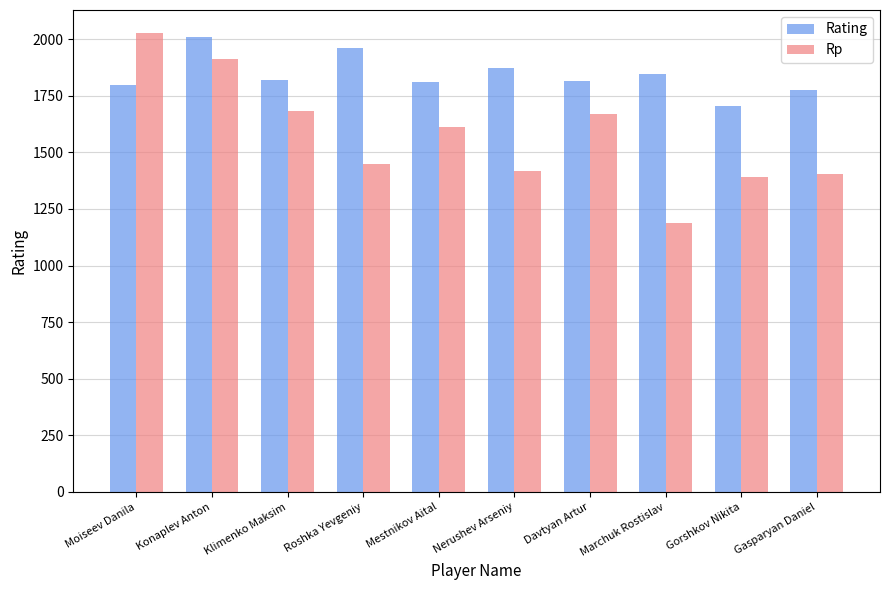

Which series has the largest total across all categories?

Rating